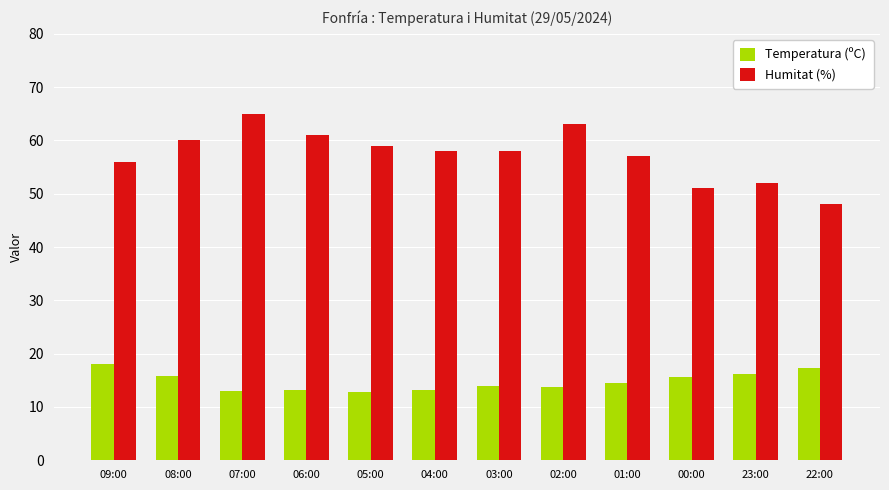

Which series has the largest range (max minus min)?

Humitat (%)